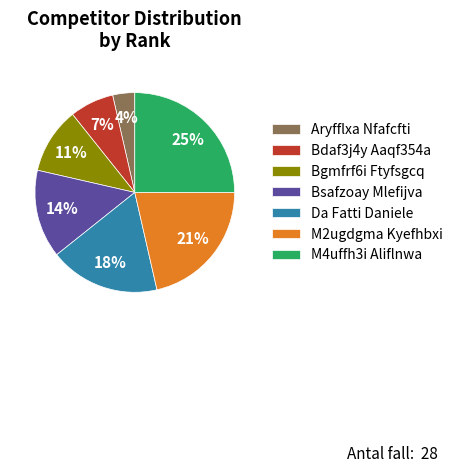

Is there any slice that represents more than half of the pie?

No